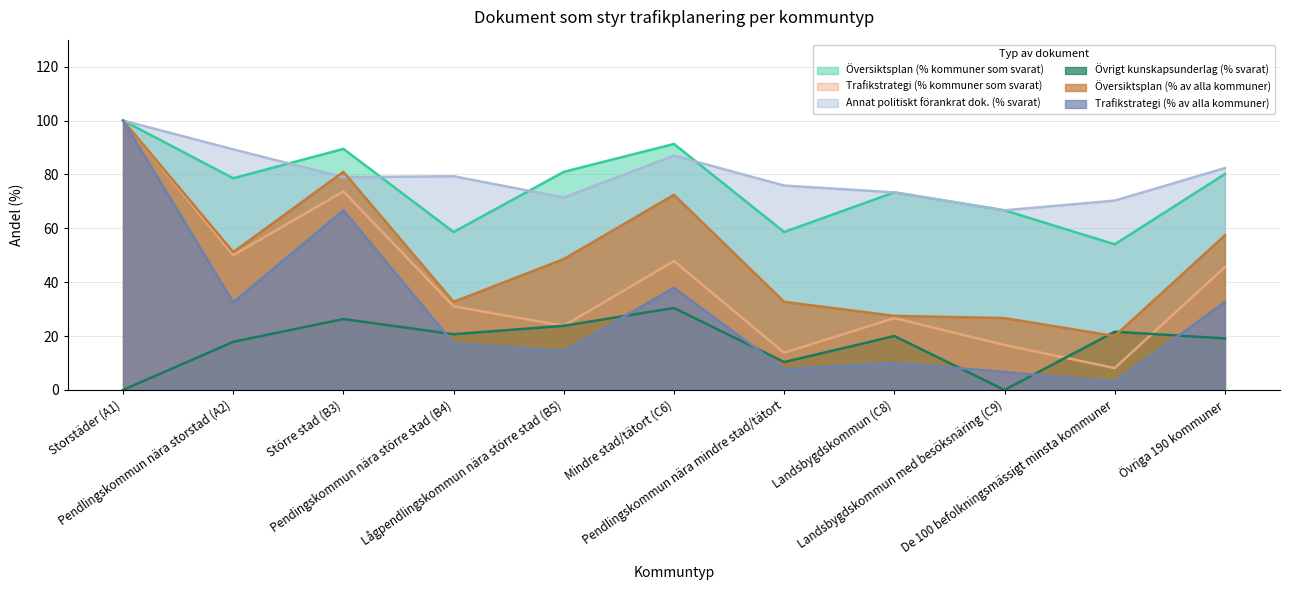

What is the value of the Annat politiskt förankrat dok. (% svarat) point at the 7th from the left?

75.9